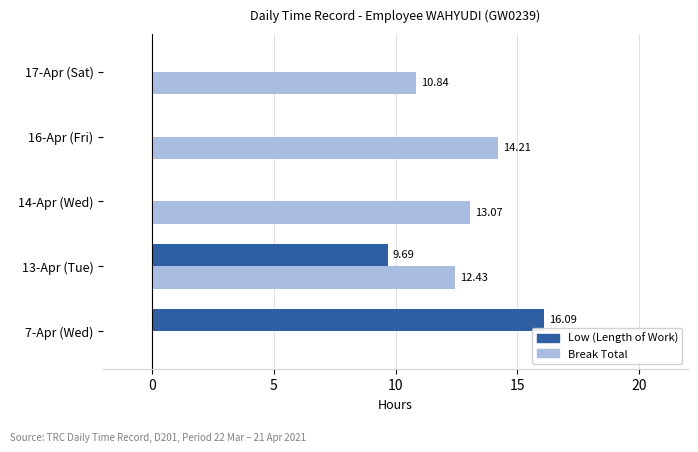

Is the value of Low (Length of Work) at 7-Apr (Wed) greater than the value of Break Total at 13-Apr (Tue)?

Yes